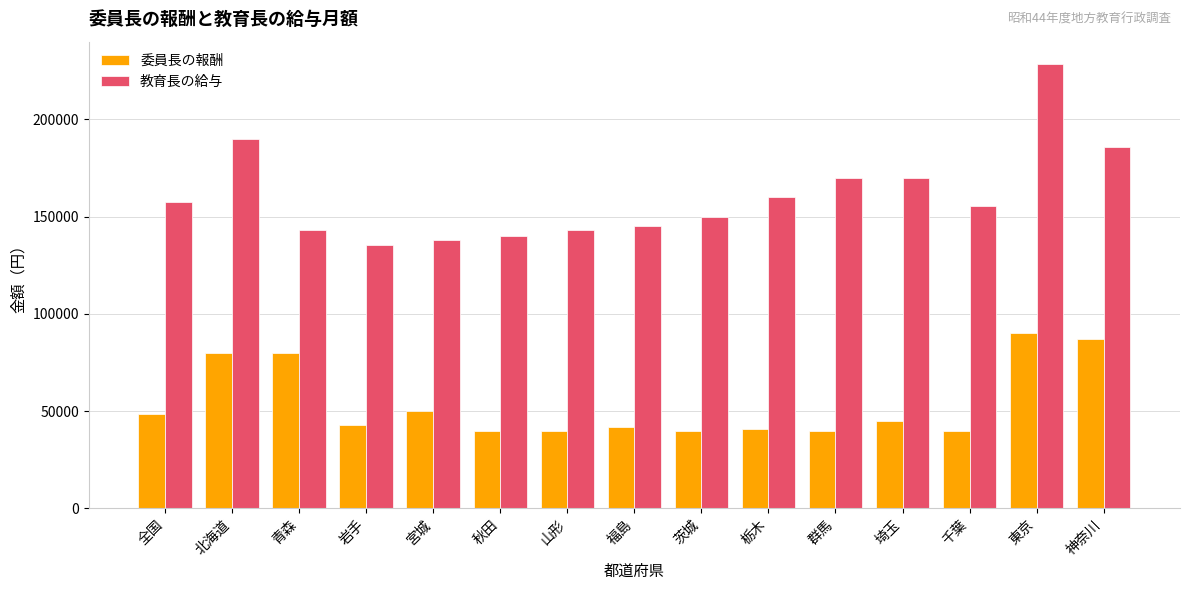

What is the label of the 13th bar from the right?

青森